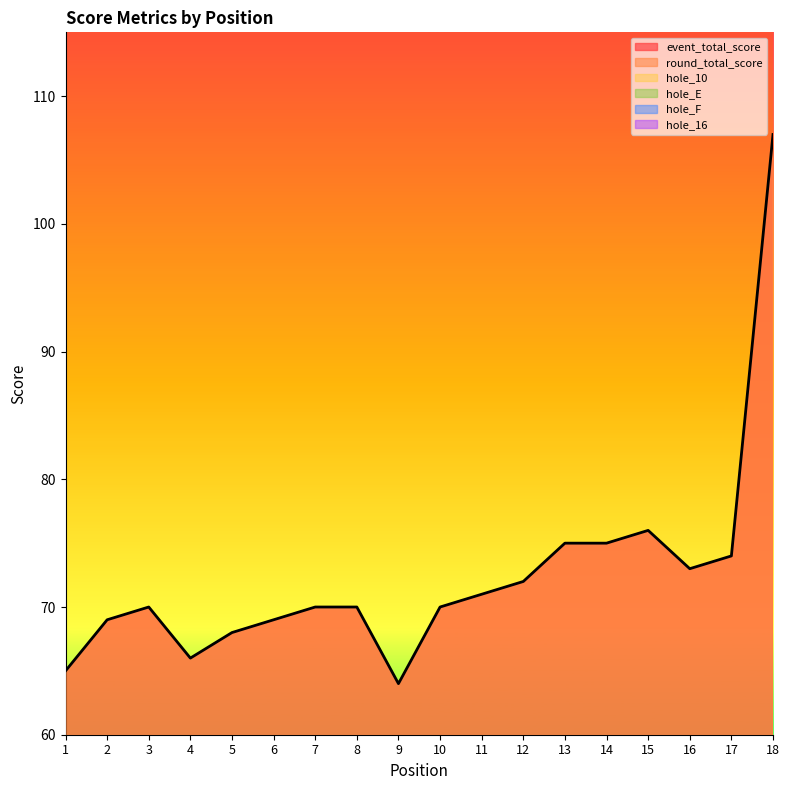

Is it true that event_total_score equals 70 at 10?

True